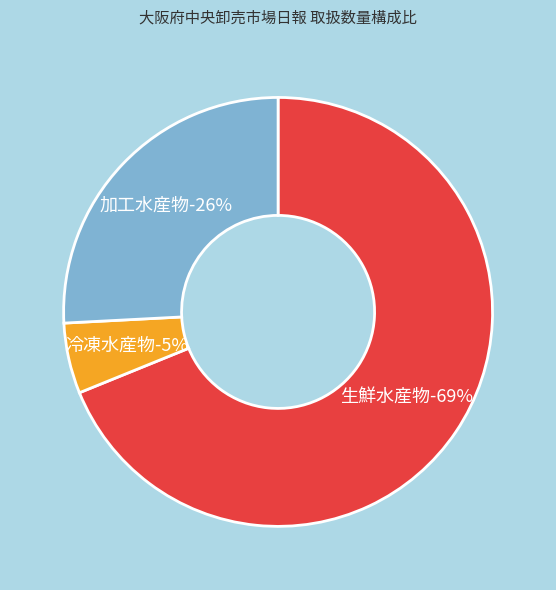

Which slice is the largest?

生鮮水産物